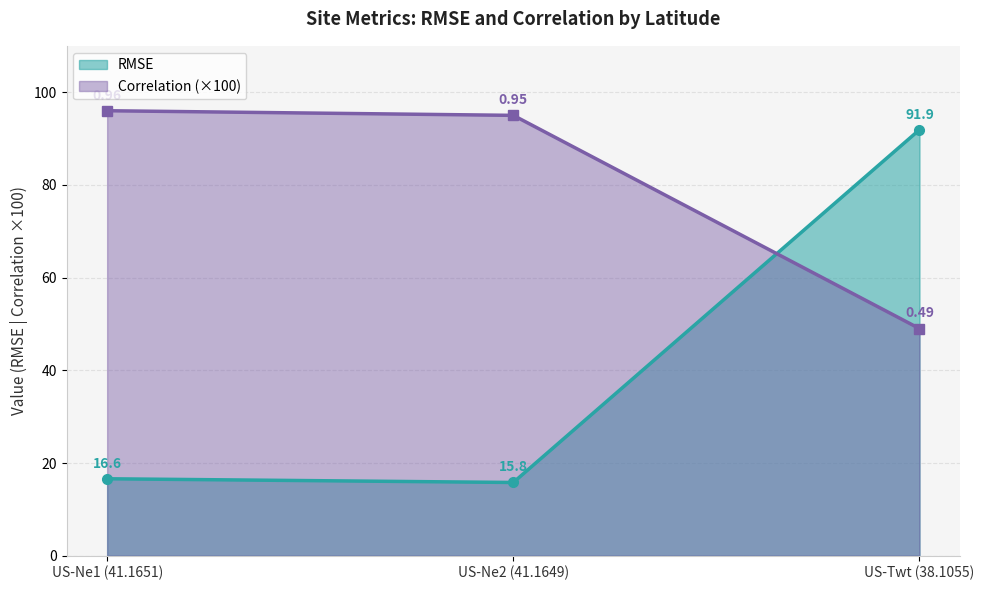

What is the average value of the Correlation series?

80.0